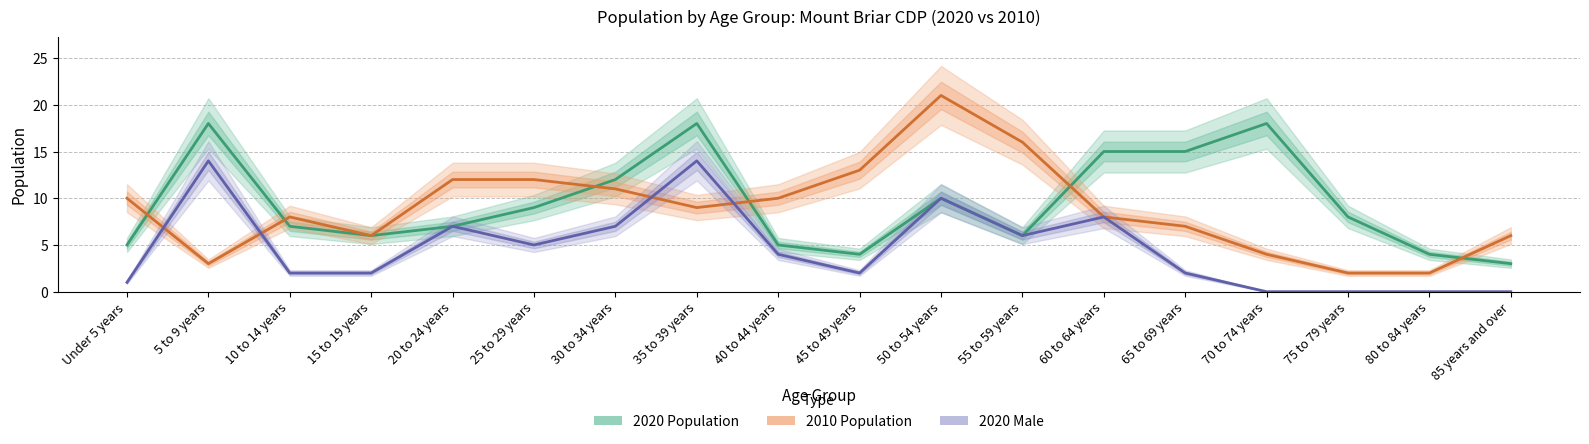

True or false: 2020 Population has a value of 14 at 75 to 79 years.

False